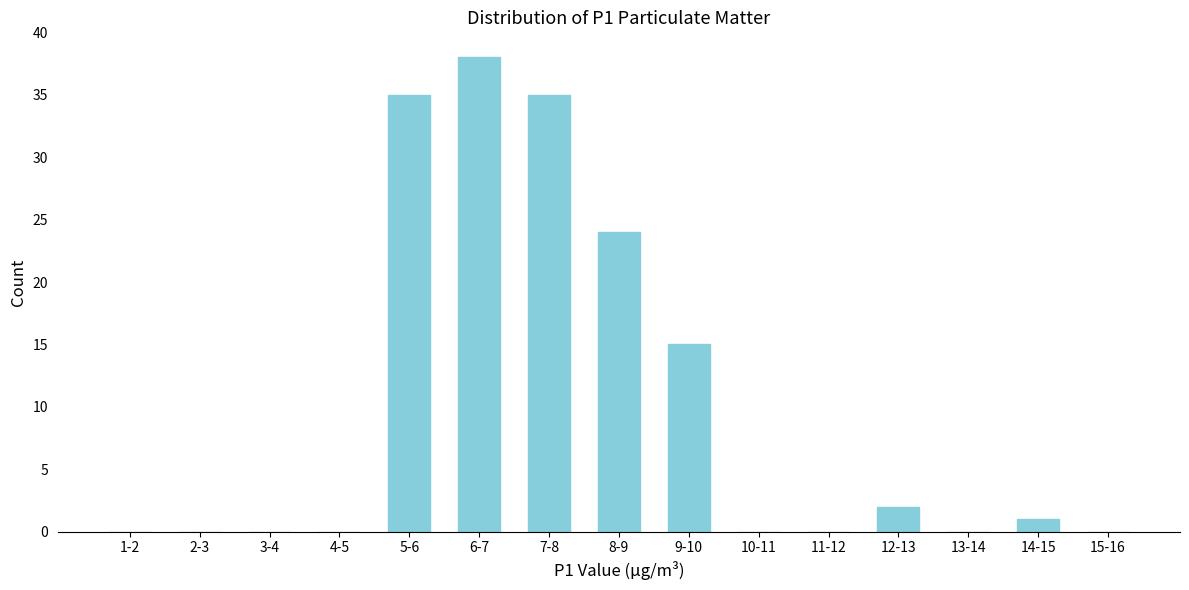

Reading left to right, list all the values displayed in this chart.

1-2=0	2-3=0	3-4=0	4-5=0	5-6=35	6-7=38	7-8=35	8-9=24	9-10=15	10-11=0	11-12=0	12-13=2	13-14=0	14-15=1	15-16=0